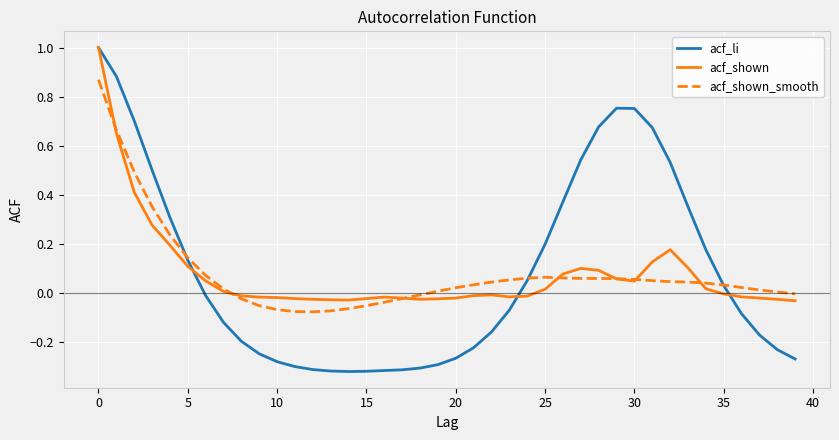

What is the maximum value for acf_shown?

1.0